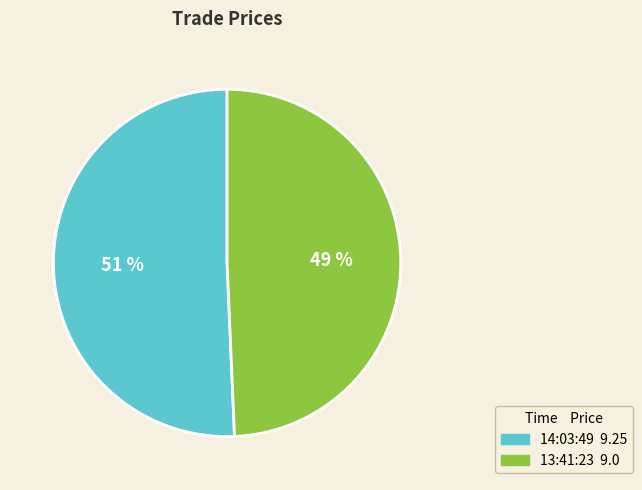

To the nearest percent, what is the combined percentage of 13:41:23 and 14:03:49?

100%